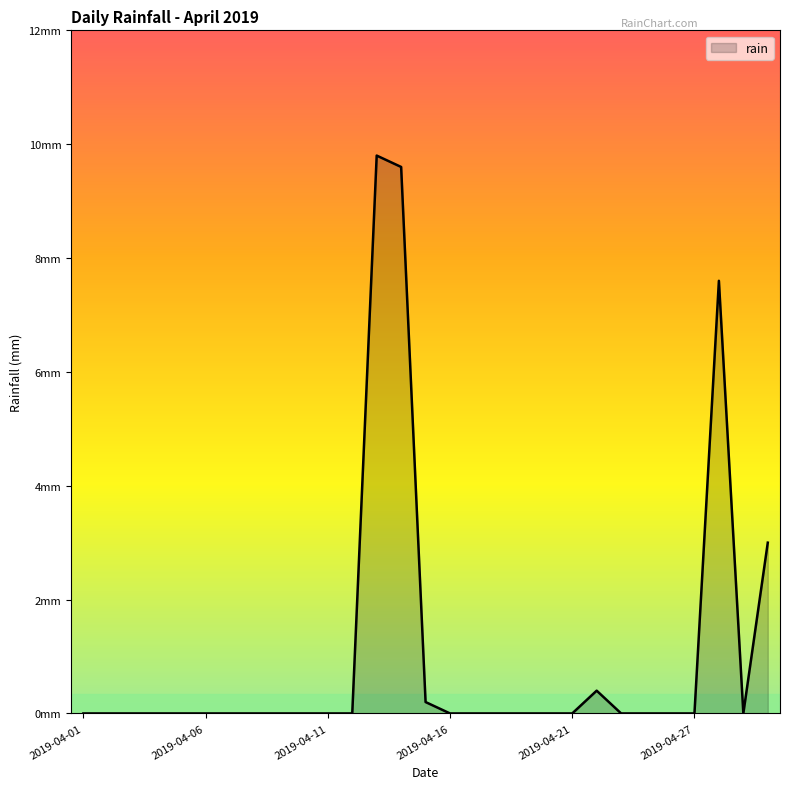

How many interior local valleys (lower than both neighbors) does the data have?

1